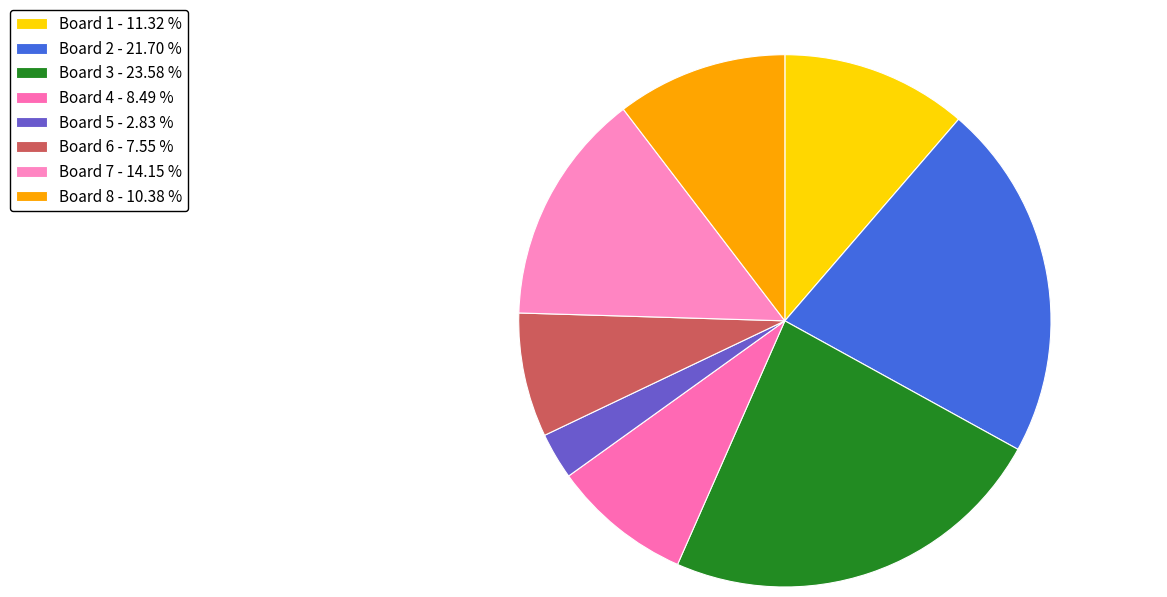

To the nearest percent, what percentage of the pie is Board 1?

11%